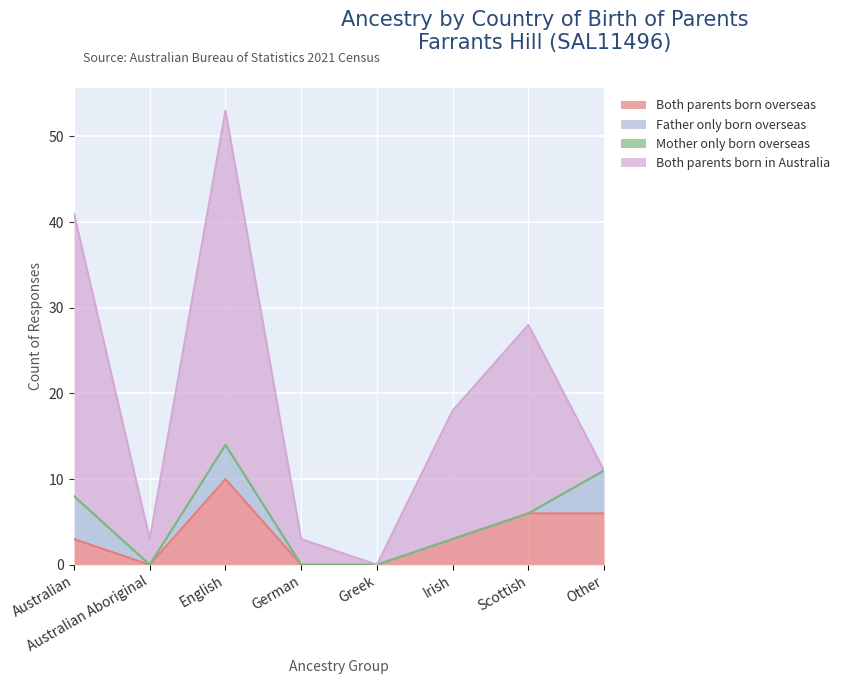

True or false: Both parents born in Australia has a value of 2 at Australian Aboriginal.

False